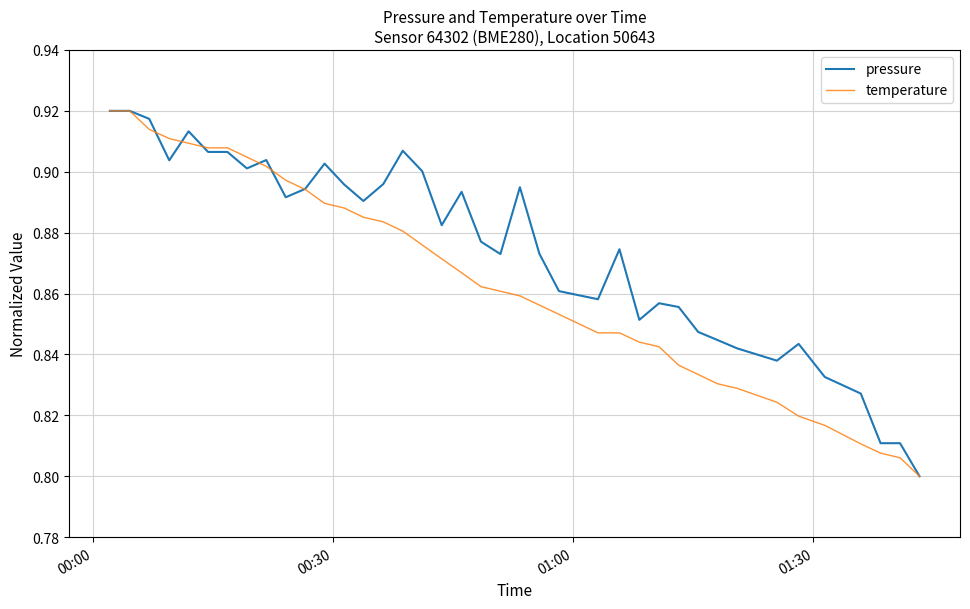

Which series has the largest total across all categories?

pressure